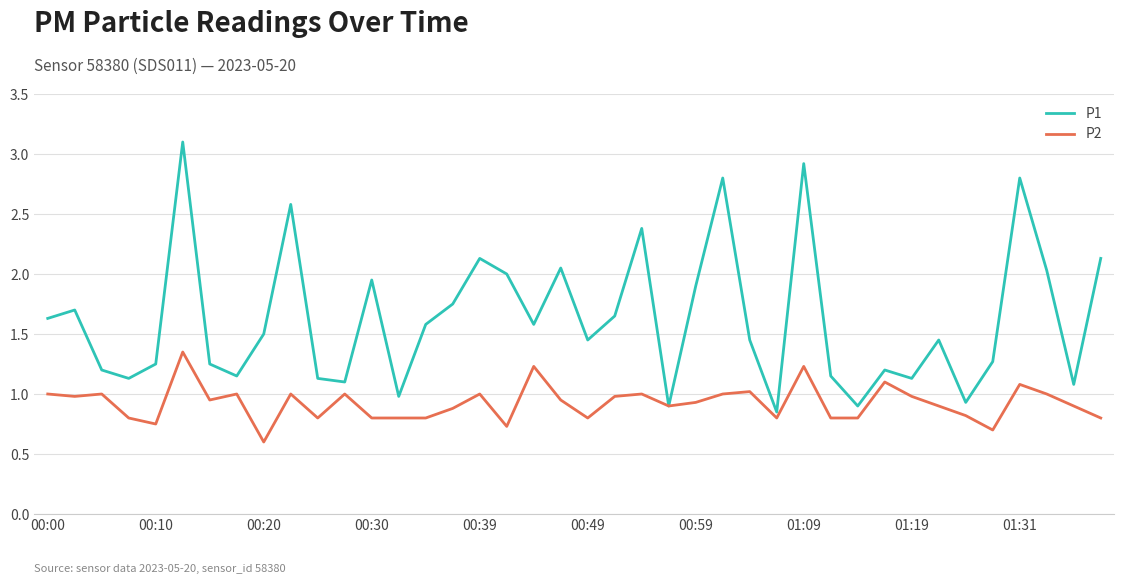

What is the greatest value displayed?

3.1